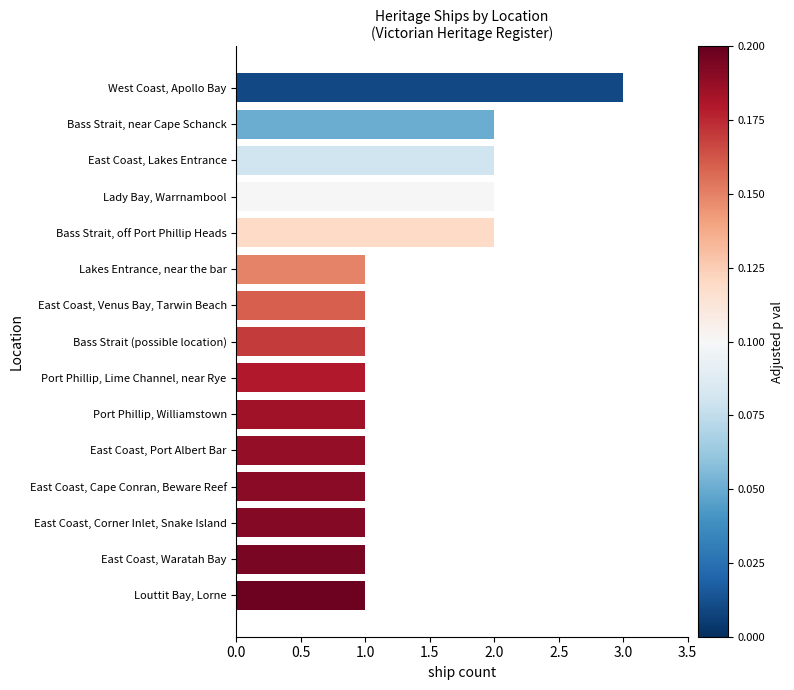

Reading bottom to top, list all the values displayed in this chart.

1	1	1	1	1	1	1	1	1	1	2	2	2	2	3